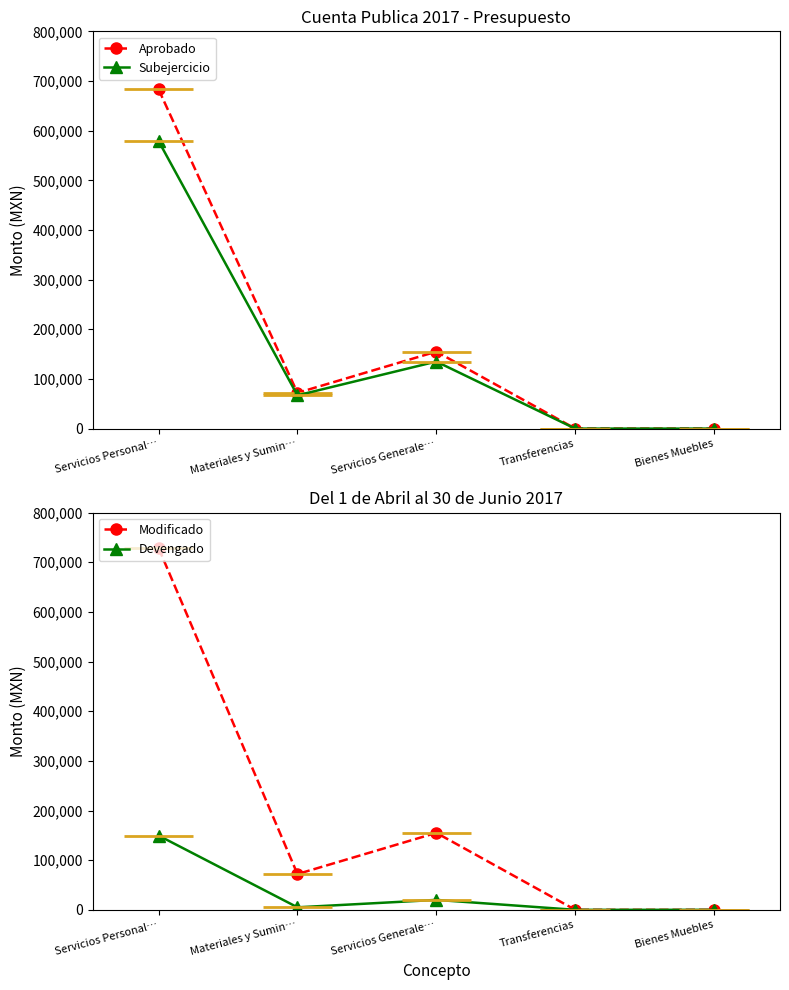

True or false: Subejercicio and Modificado intersect in this chart.

False